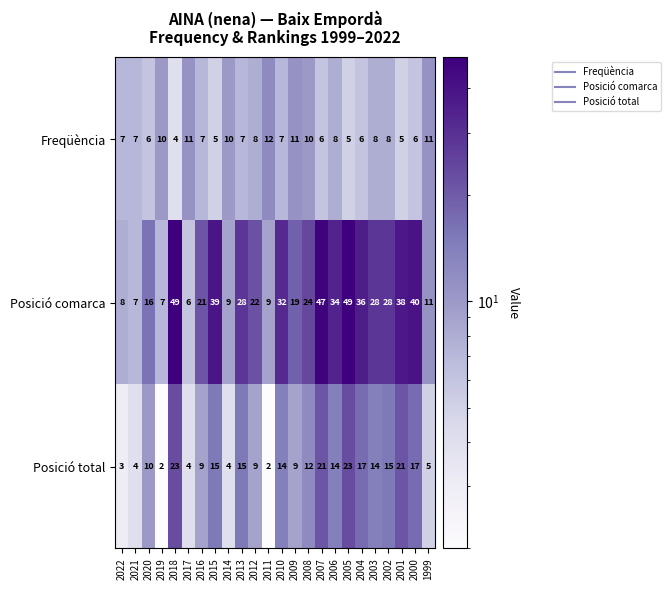

What value does the Posició total series have at 2007?

21